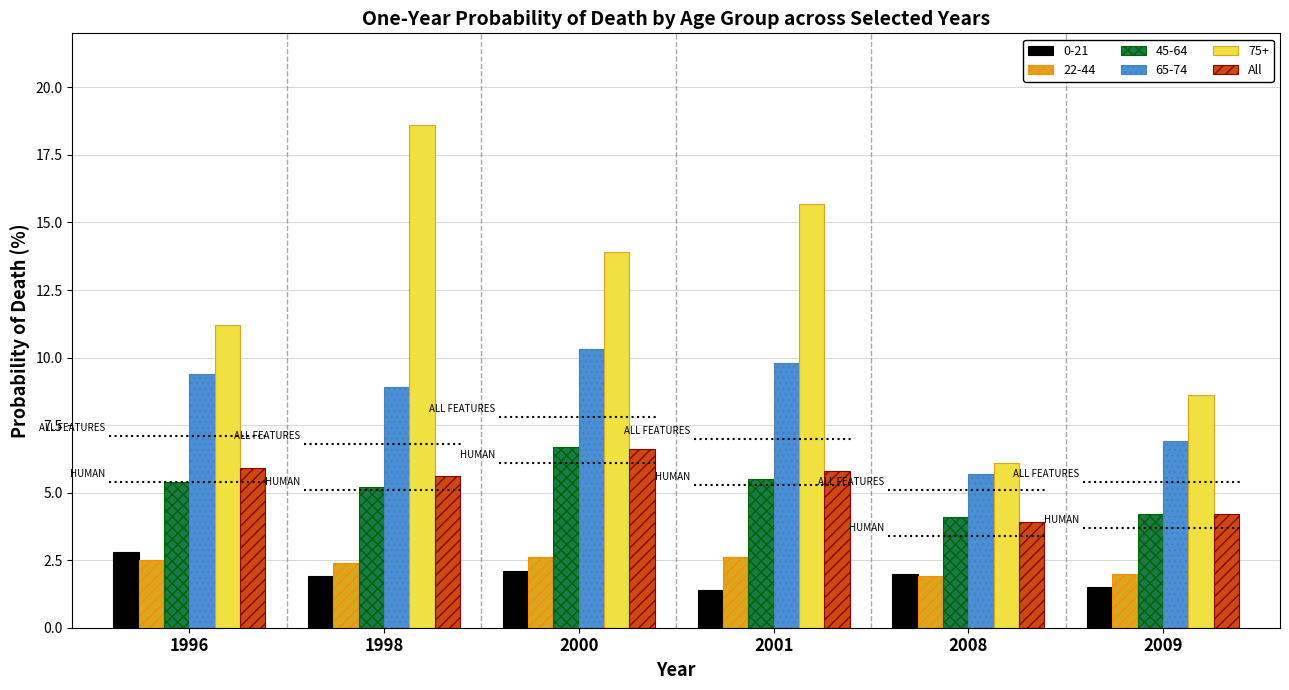

The chart shows a value of 2.0 at 2001. True or false?

False